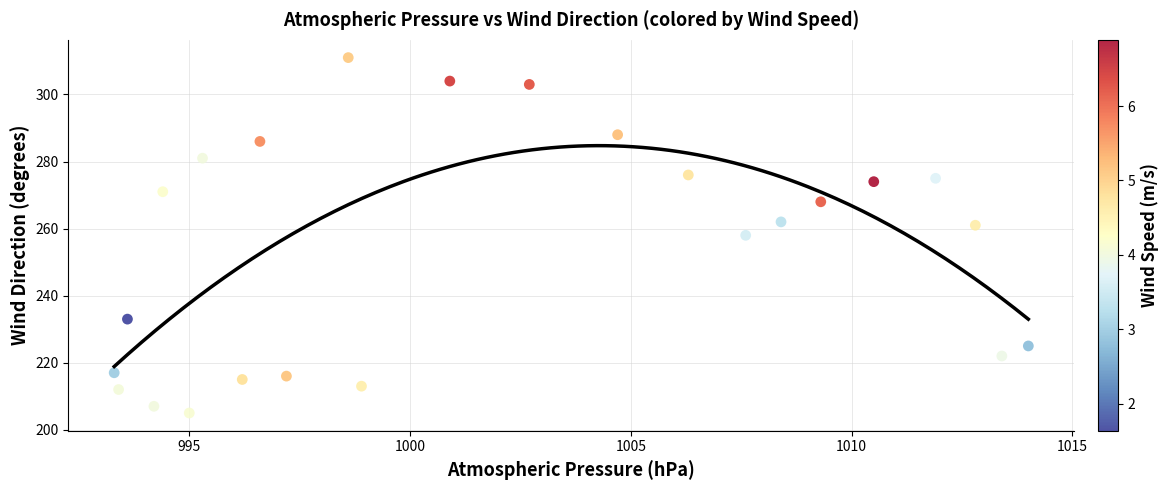

What is the range of Y values (max minus min)?

106